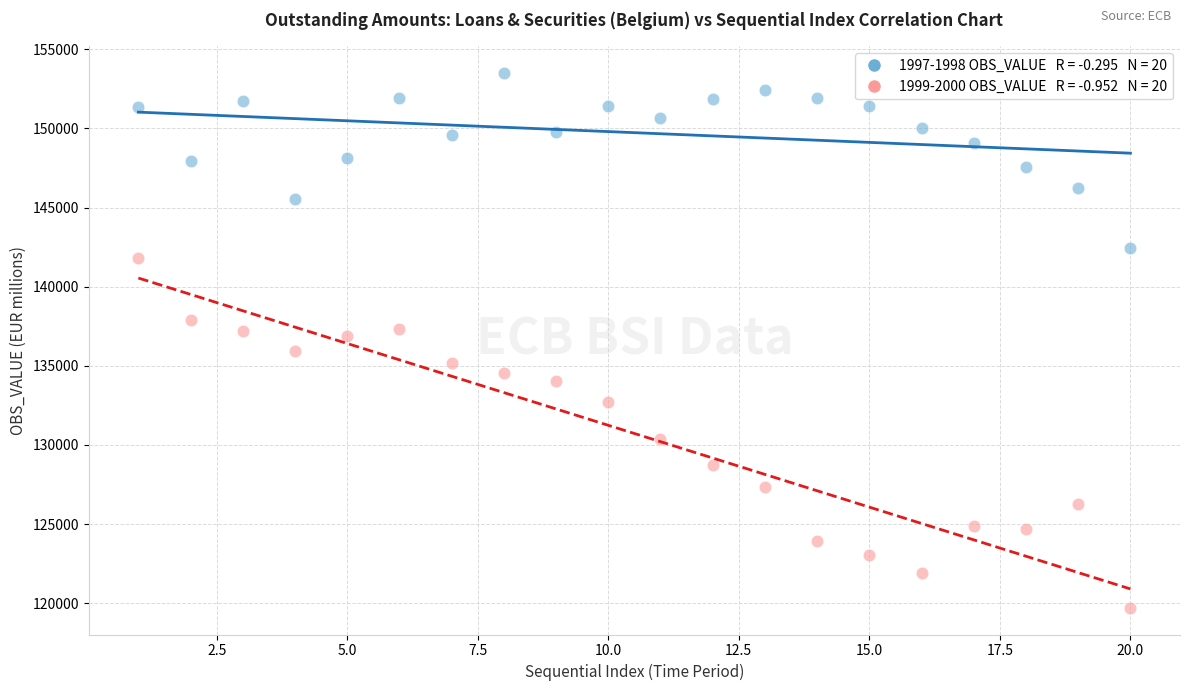

Across all data points, what is the range of Y values (max minus min)?

33785